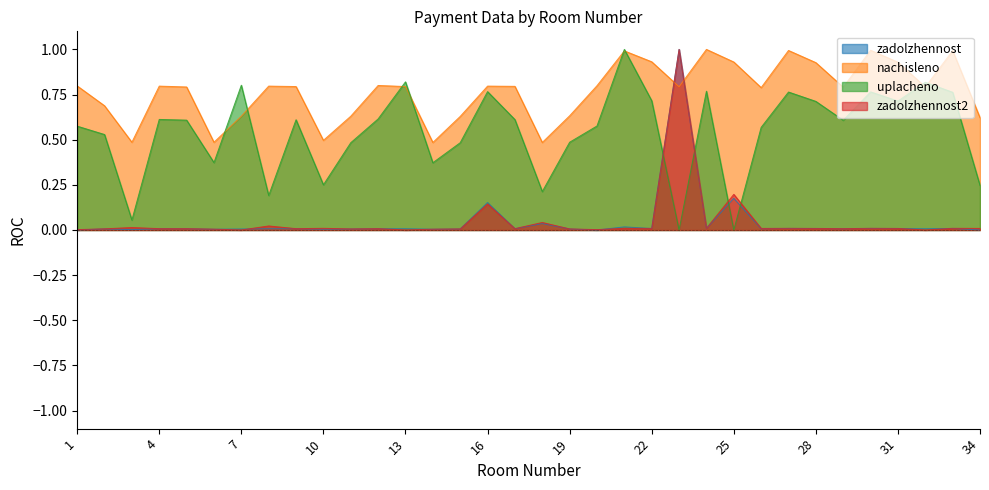

Reading right to left, transcribe all the data shown in this chart.

zadolzhennost: 34=0.0	33=0.0	32=0.0	31=0.0	30=0.0	29=0.0	28=0.0	27=0.0	26=0.0	25=0.2	24=0.0	23=1.0	22=0.0	21=0.0	20=0.0	19=0.0	18=0.0	17=0.0	16=0.2	15=0.0	14=0.0	13=0.0	12=0.0	11=0.0	10=0.0	9=0.0	8=0.0	7=0.0	6=0.0	5=0.0	4=0.0	3=0.0	2=0.0	1=0.0
nachisleno: 34=0.6	33=1.0	32=0.8	31=0.9	30=1.0	29=0.8	28=0.9	27=1.0	26=0.8	25=0.9	24=1.0	23=0.8	22=0.9	21=1.0	20=0.8	19=0.6	18=0.5	17=0.8	16=0.8	15=0.6	14=0.5	13=0.8	12=0.8	11=0.6	10=0.5	9=0.8	8=0.8	7=0.6	6=0.5	5=0.8	4=0.8	3=0.5	2=0.7	1=0.8
uplacheno: 34=0.2	33=0.8	32=0.8	31=0.7	30=0.8	29=0.6	28=0.7	27=0.8	26=0.6	25=0.0	24=0.8	23=0.0	22=0.7	21=1.0	20=0.6	19=0.5	18=0.2	17=0.6	16=0.8	15=0.5	14=0.4	13=0.8	12=0.6	11=0.5	10=0.3	9=0.6	8=0.2	7=0.8	6=0.4	5=0.6	4=0.6	3=0.1	2=0.5	1=0.6
zadolzhennost2: 34=0.0	33=0.0	32=0.0	31=0.0	30=0.0	29=0.0	28=0.0	27=0.0	26=0.0	25=0.2	24=0.0	23=1.0	22=0.0	21=0.0	20=0.0	19=0.0	18=0.0	17=0.0	16=0.1	15=0.0	14=0.0	13=0.0	12=0.0	11=0.0	10=0.0	9=0.0	8=0.0	7=0.0	6=0.0	5=0.0	4=0.0	3=0.0	2=0.0	1=0.0